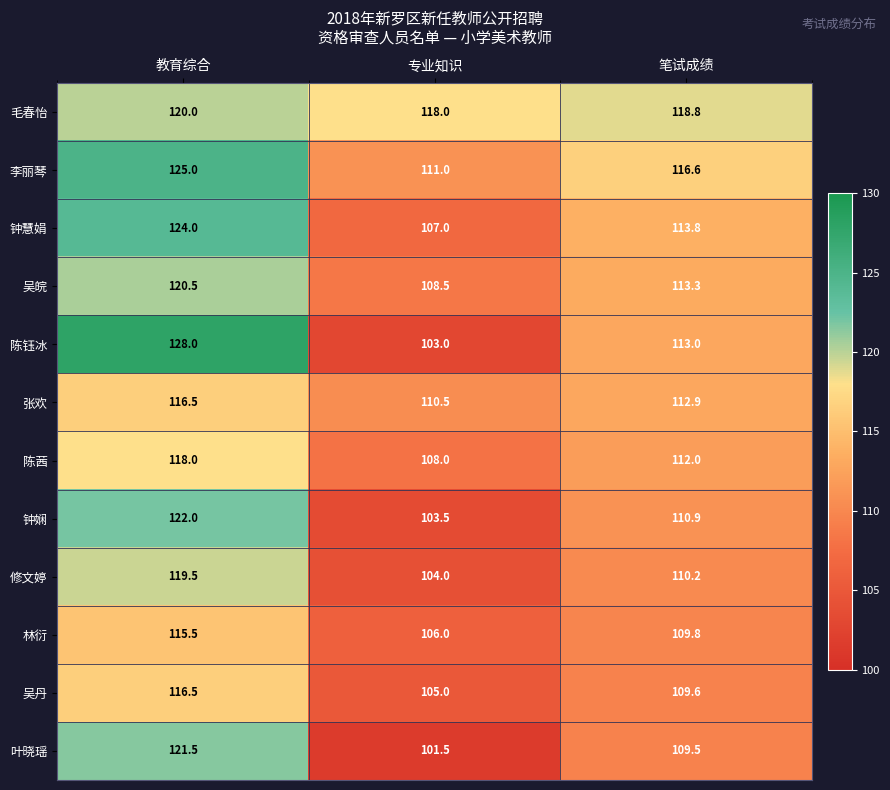

Which series has the largest total across all categories?

毛春怡